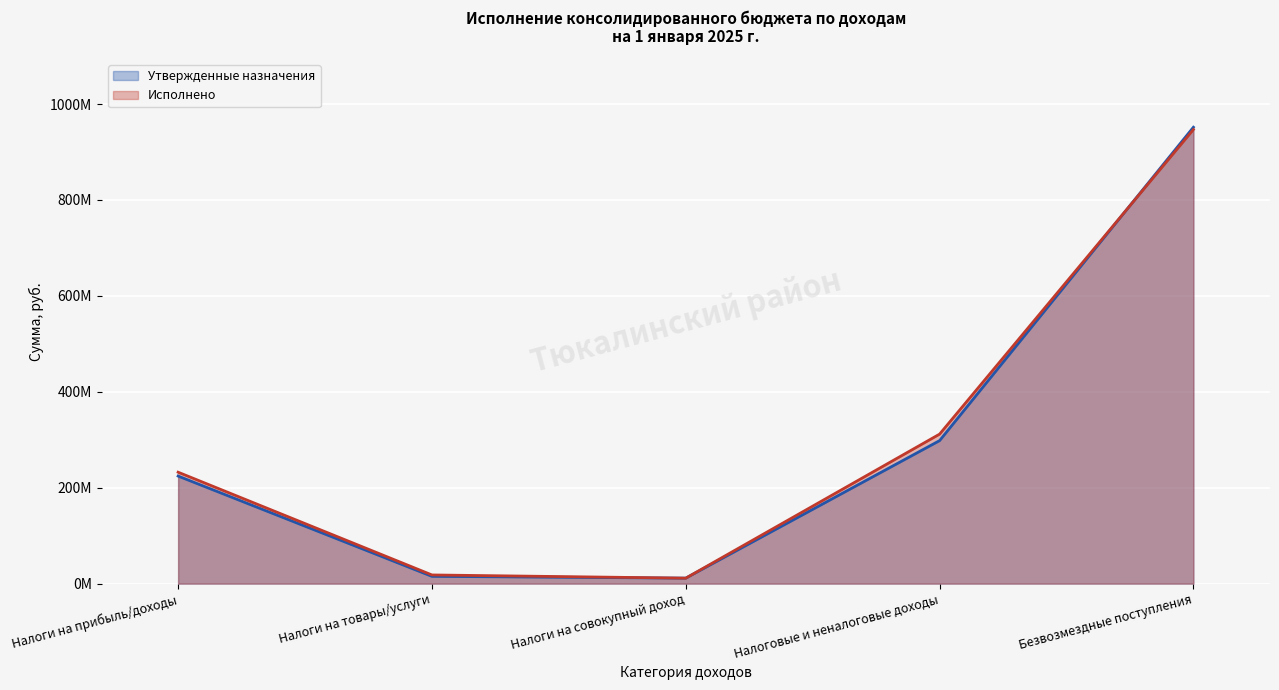

What is the difference between the highest and lowest values at Налоги на совокупный доход?

67663.4